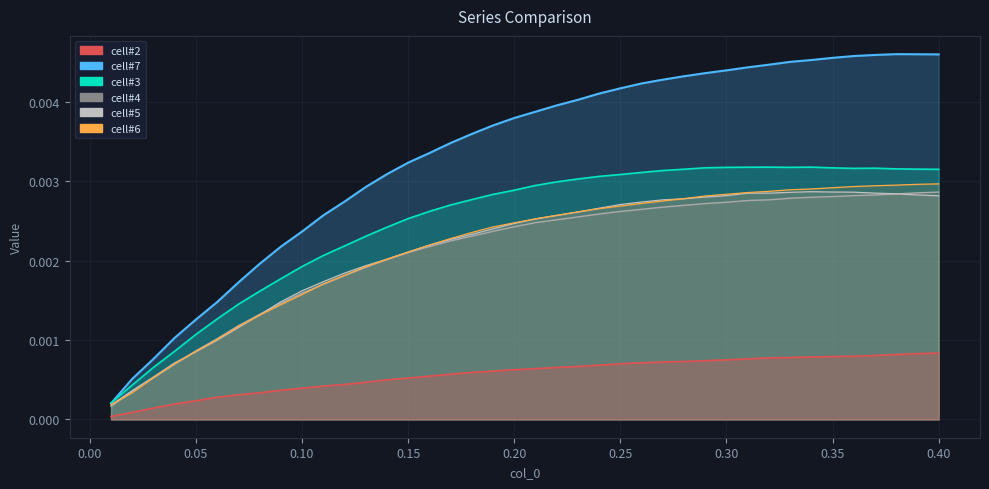

What are all the series names shown in the legend?

cell#2, cell#3, cell#4, cell#5, cell#6, cell#7